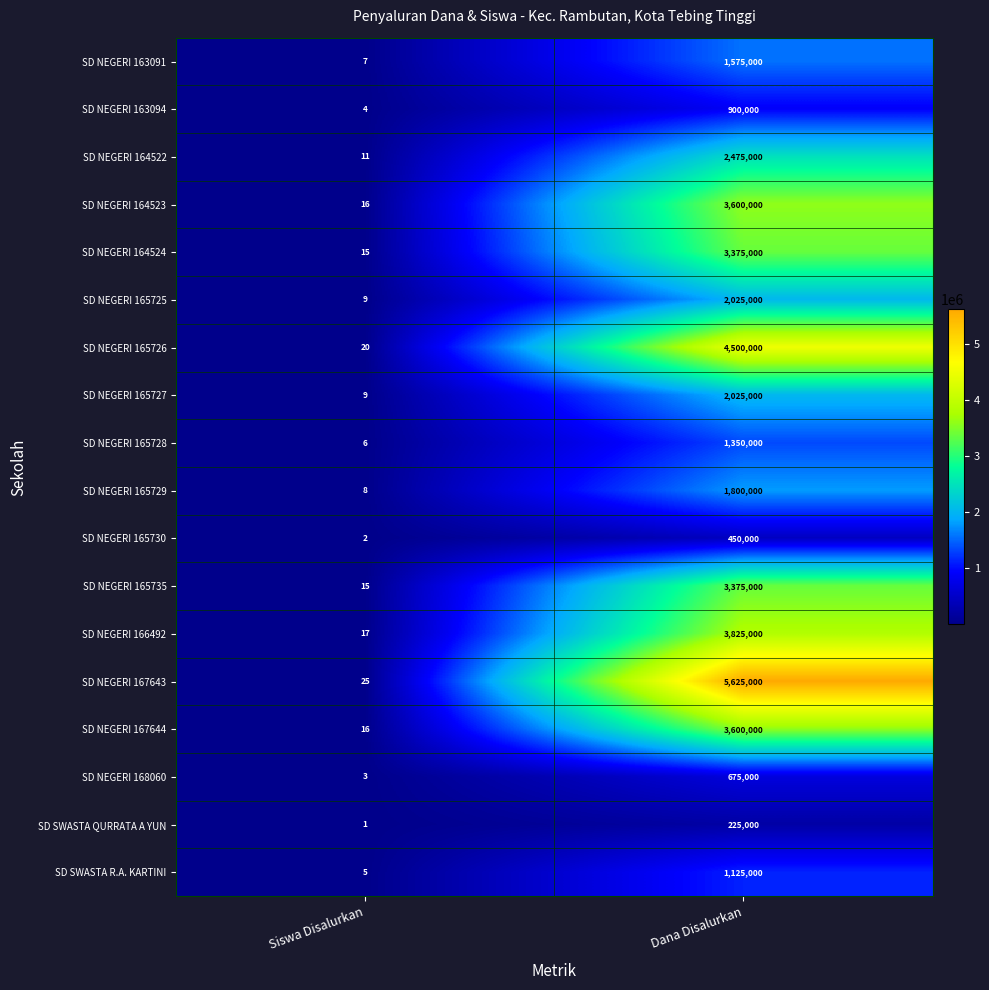

At which label is SD NEGERI 165725 closest to 1012504?

Siswa Disalurkan